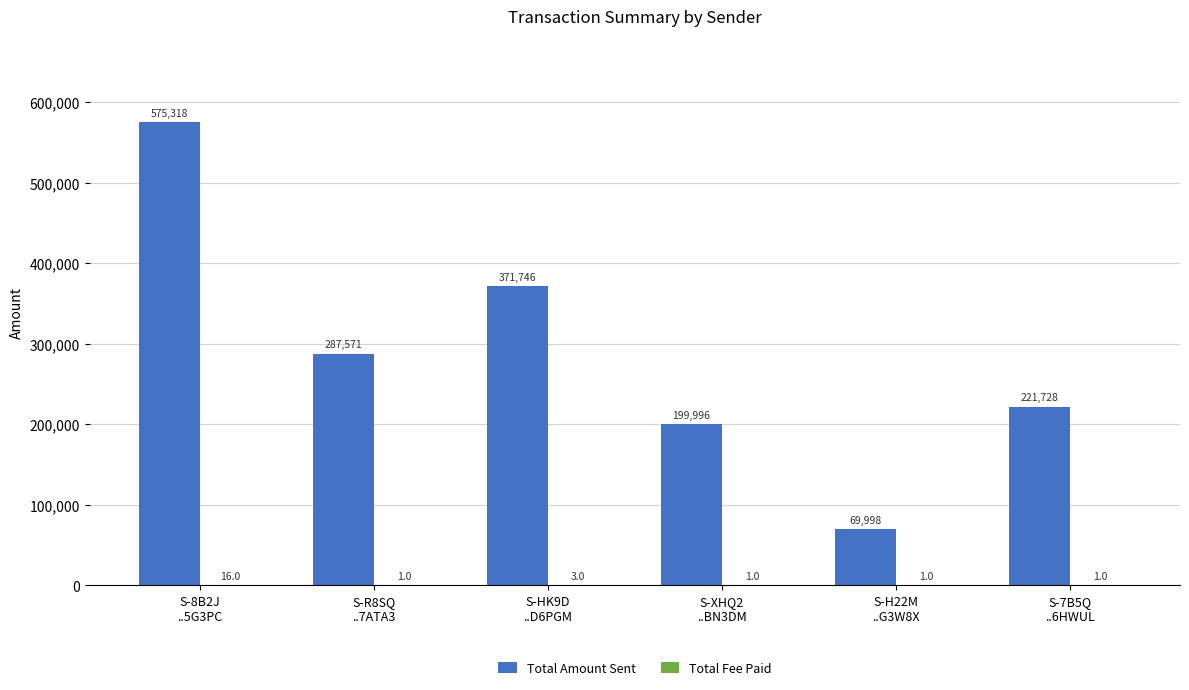

What is the greatest value displayed?

575317.6